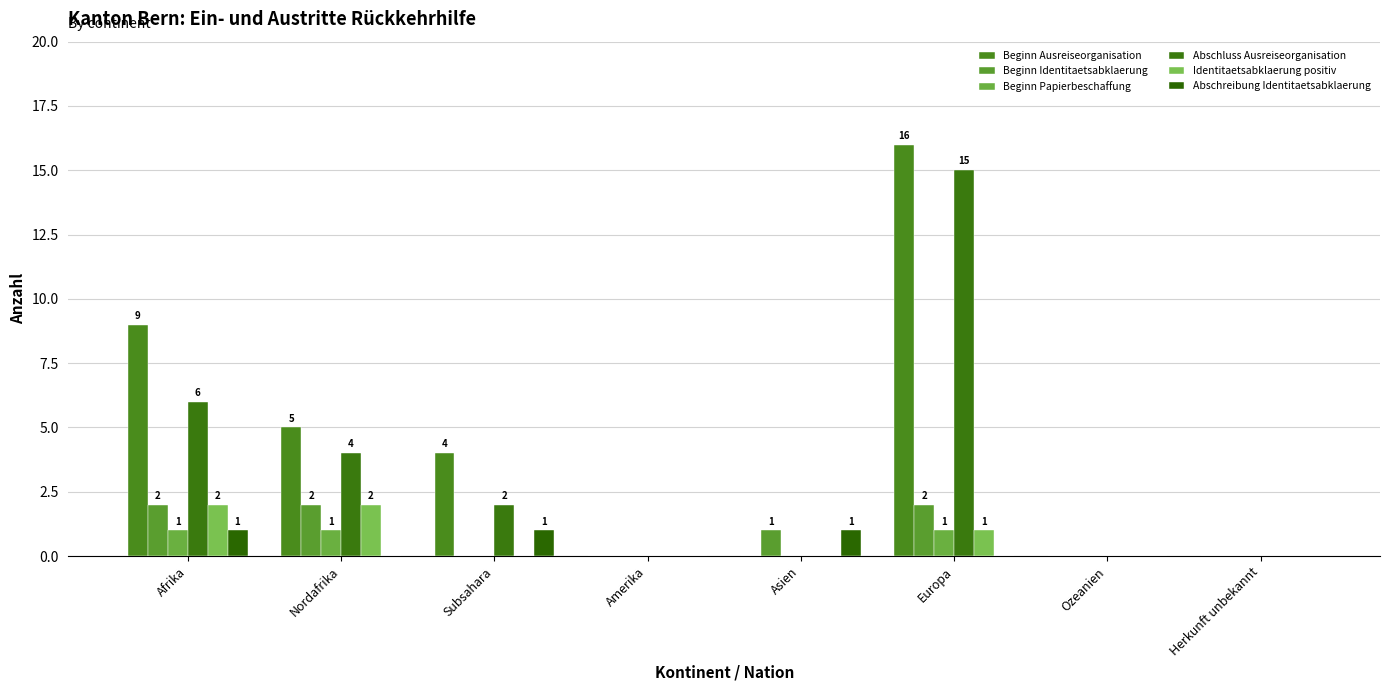

At which label does Beginn Ausreiseorganisation first exceed 4?

Afrika